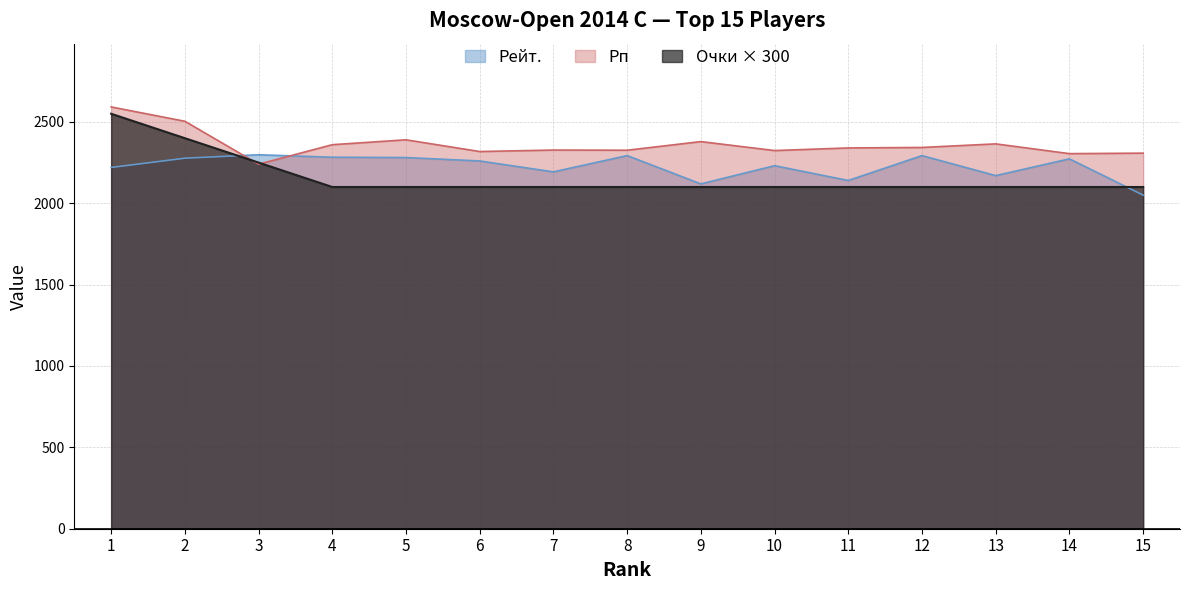

Rank the categories by Рп value from highest to lowest.

1, 2, 5, 9, 13, 4, 12, 11, 7, 8, 10, 6, 15, 14, 3